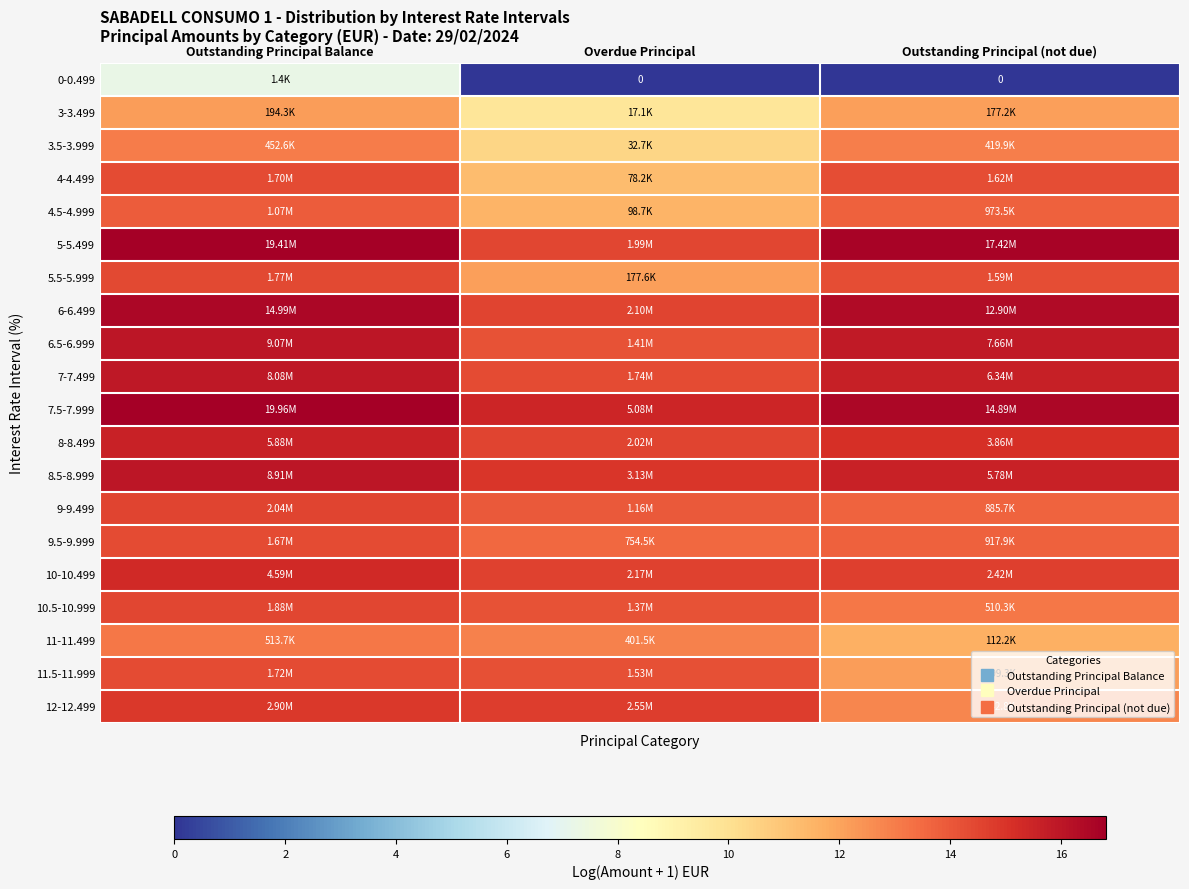

At which category is the sum across all series the highest?

Outstanding Principal Balance